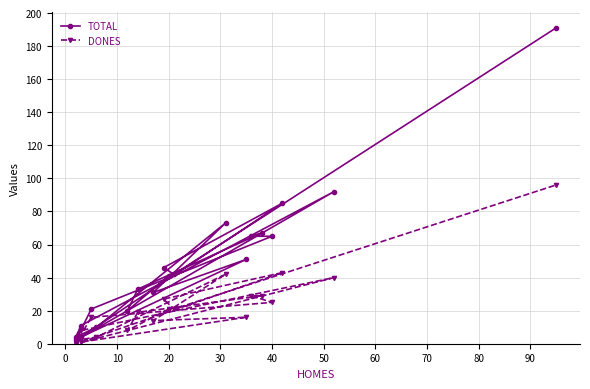

What is the value of the TOTAL point at the 11th from the left?

4